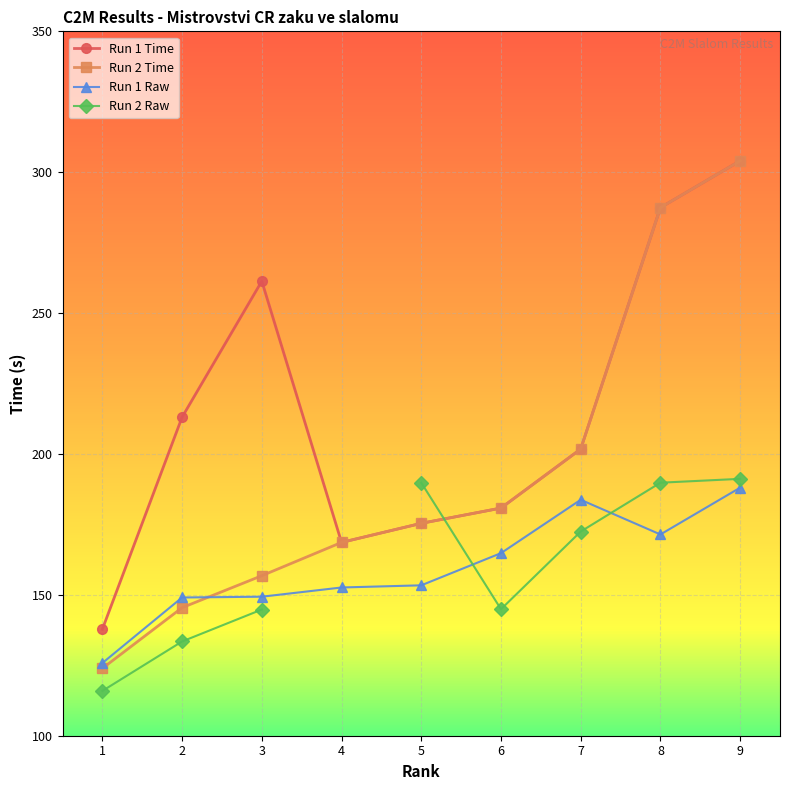

Which series has the widest spread of values?

Run 2 Time